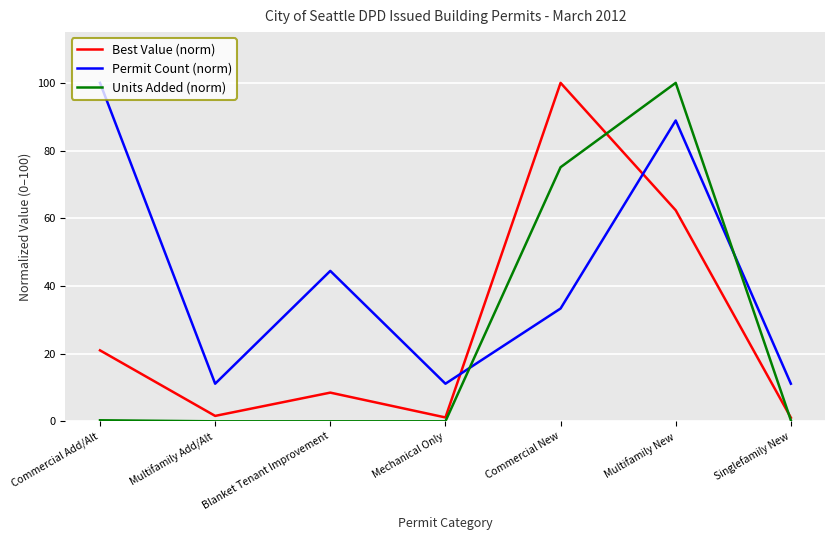

Which category has the highest value in the Units Added (norm) series?

Multifamily New